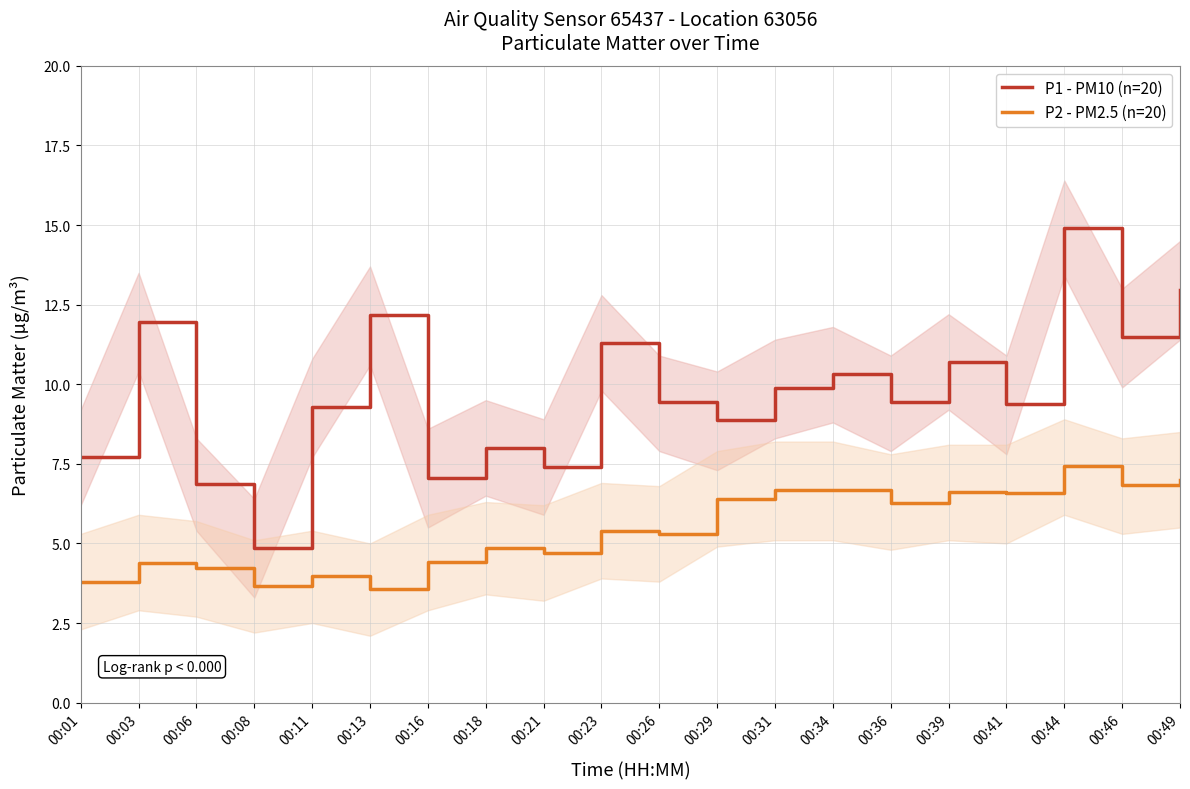

At which label is P2 - PM2.5 (n=20) closest to 5?

00:18